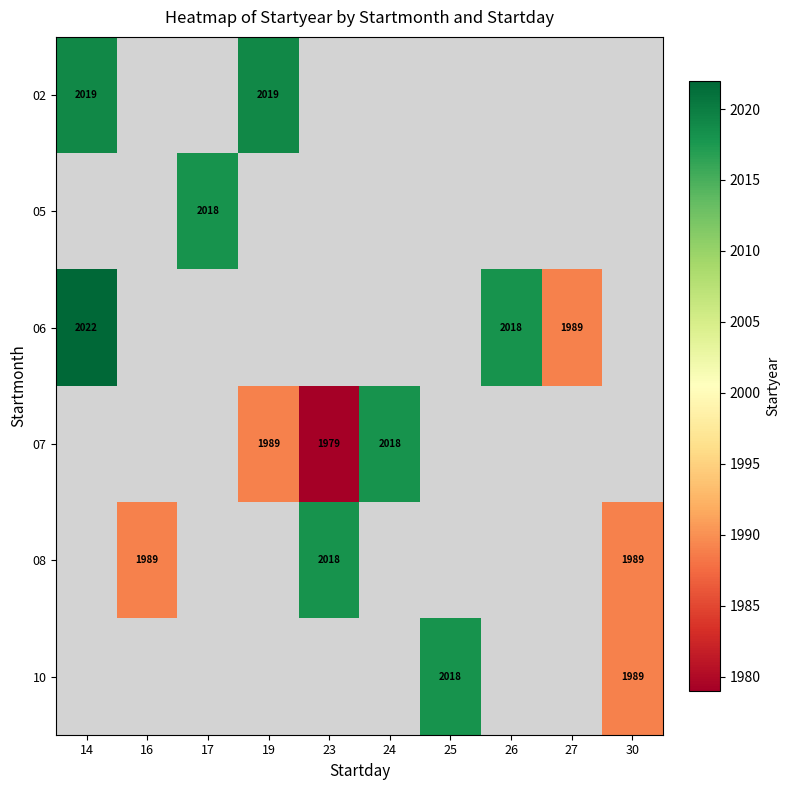

The value of 08 at 16 is 457. True or false?

False